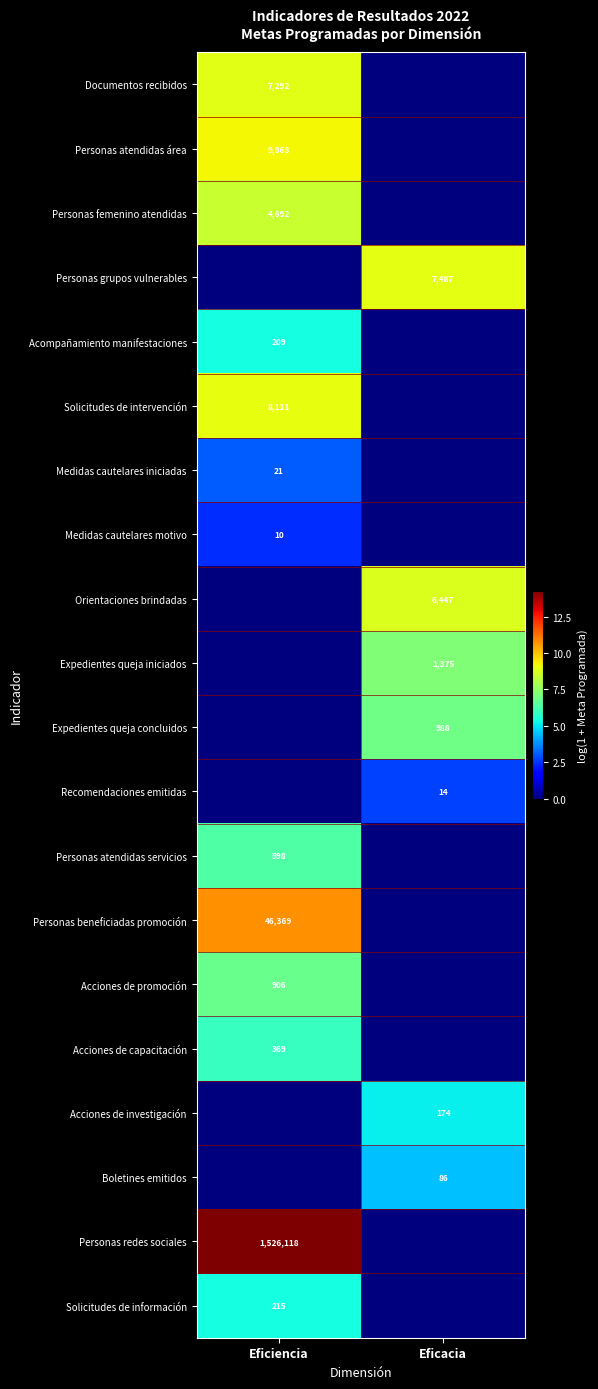

The value of Personas beneficiadas promoción at Eficiencia is 46369. True or false?

True